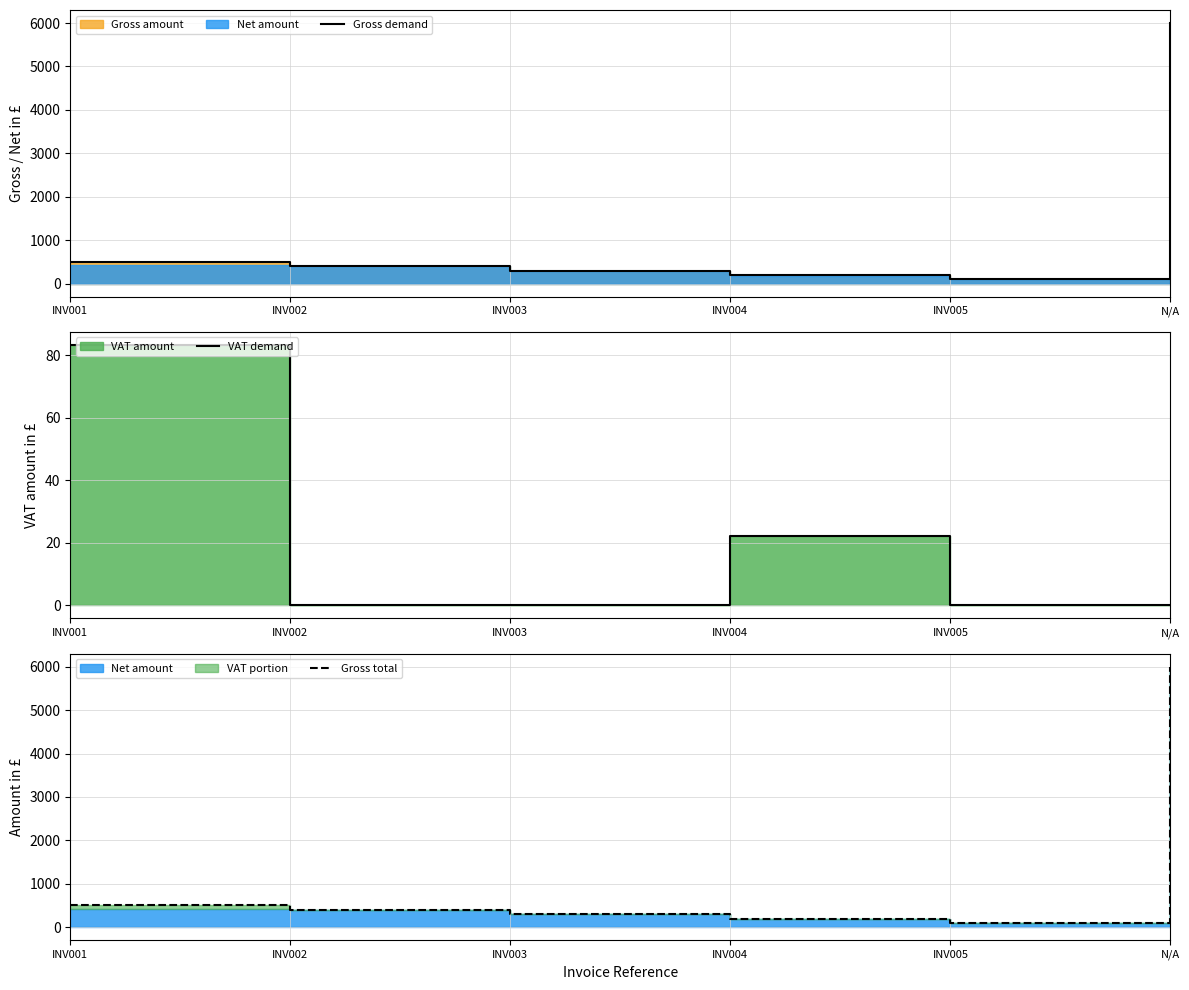

The value of Gross total at INV005 is 100.0. True or false?

True